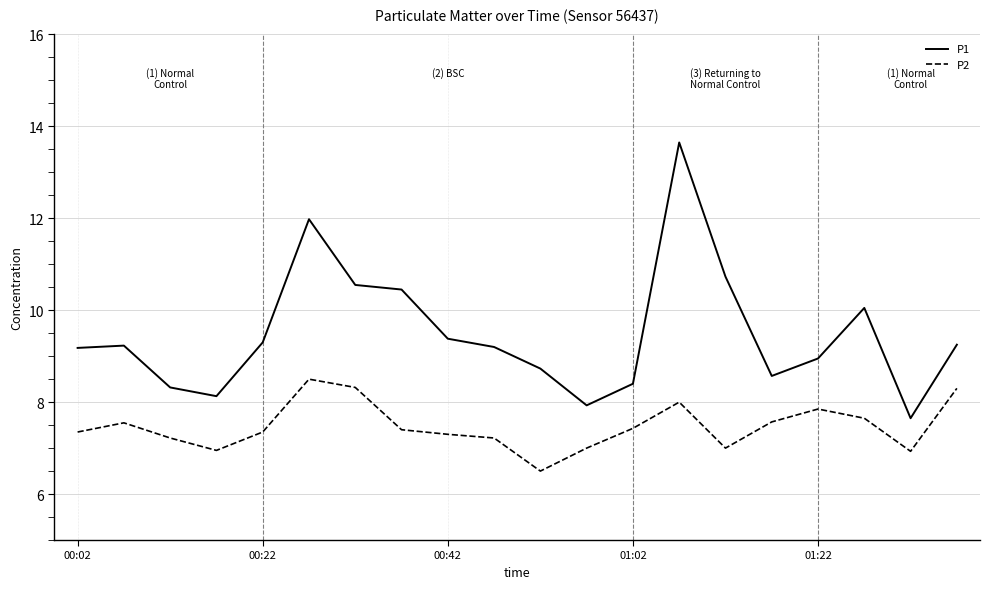

Which series has the widest spread of values?

P1